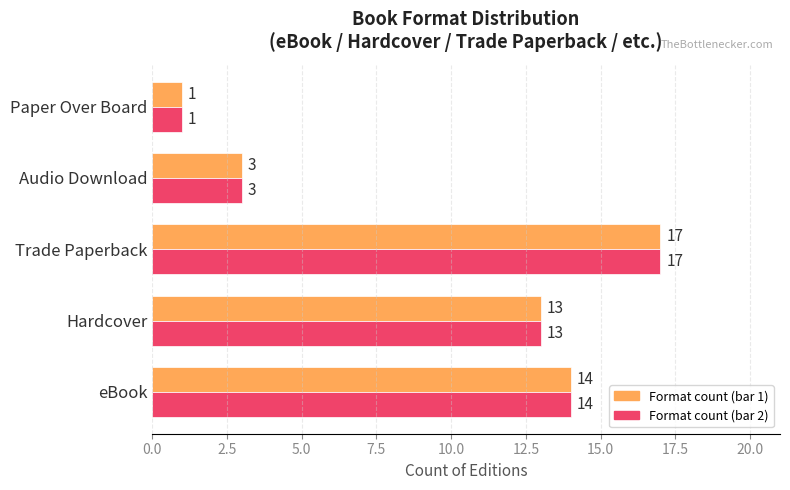

At which category is the sum across all series the highest?

Trade Paperback